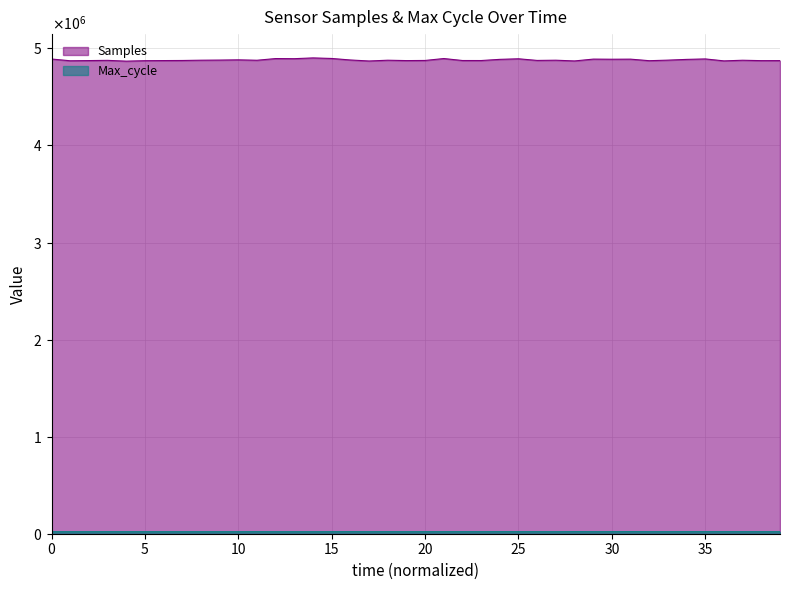

At how many categories does at least one series exceed 218062?

40